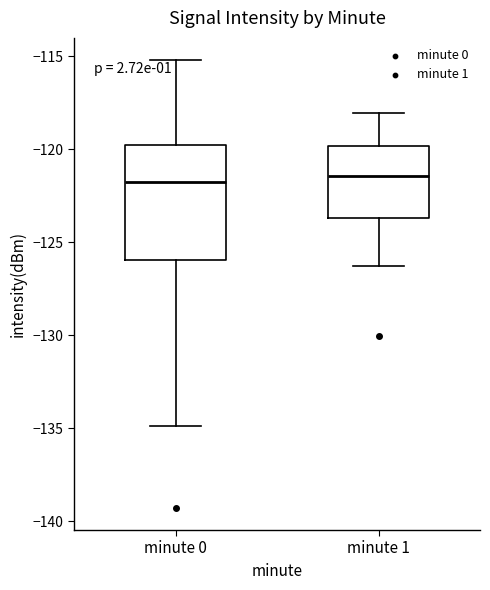

Reading left to right, read every box against the y-axis: the position of its median line, the range the box covers, and the ends of its whiskers. The values are not printed on the chart, so give them approximately, as read against the axis.

minute 0: median -122.0, box -126.0 to -120.0, whiskers -135.0 to -115.0
minute 1: median -121.5, box -123.5 to -120.0, whiskers -126.5 to -118.0